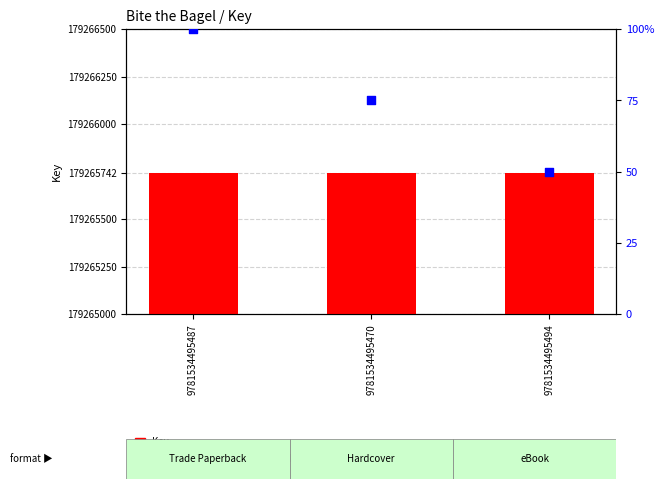

What are all the series names shown in the legend?

Key, percentile rank within the sample